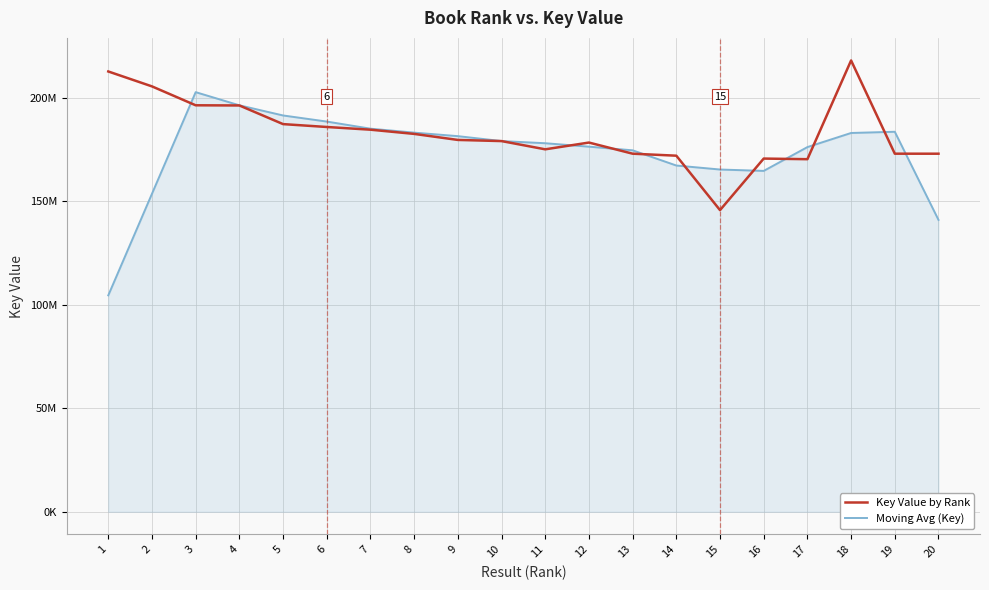

What are all the series names shown in the legend?

Key Value by Rank, Moving Avg (Key)